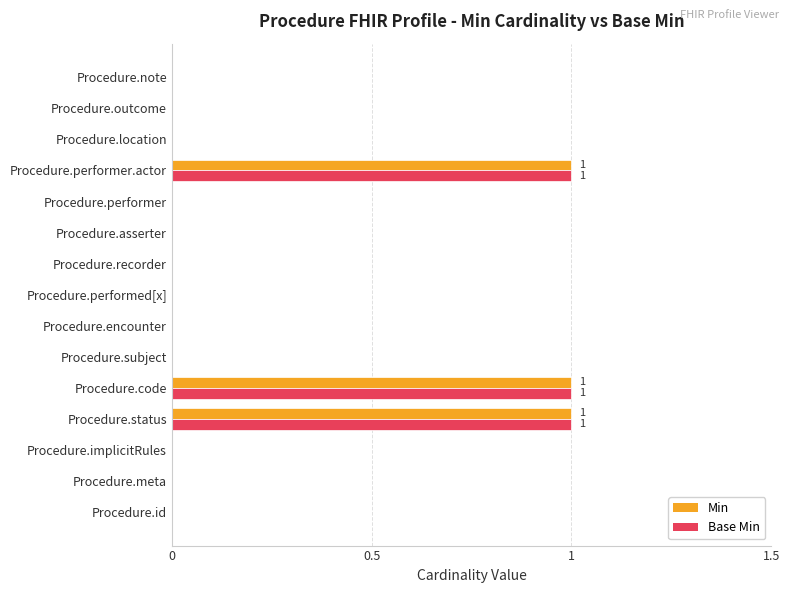

Is it true that Min equals 0 at Procedure.id?

True